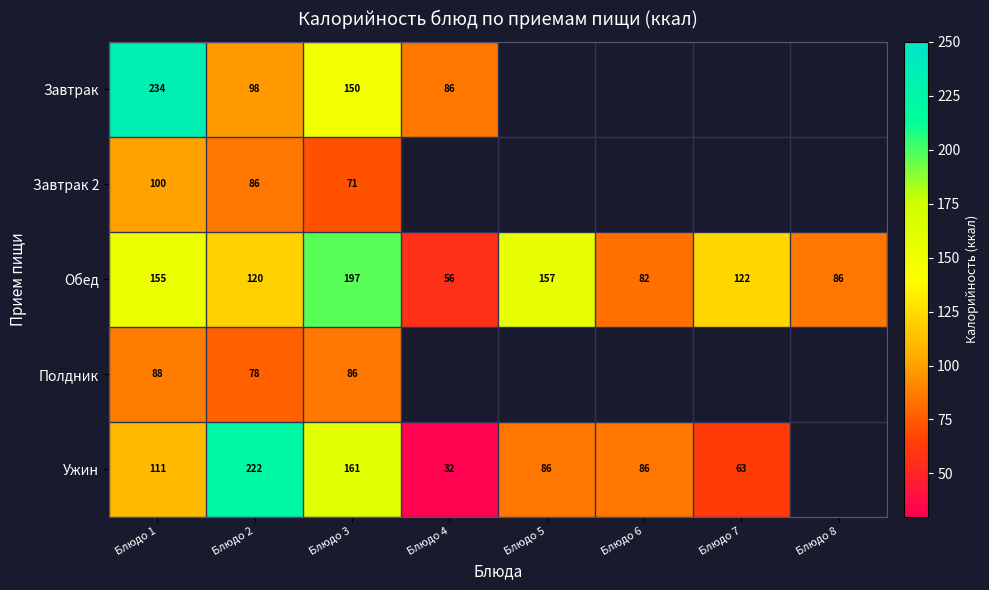

What is the average value of the Обед series?

122